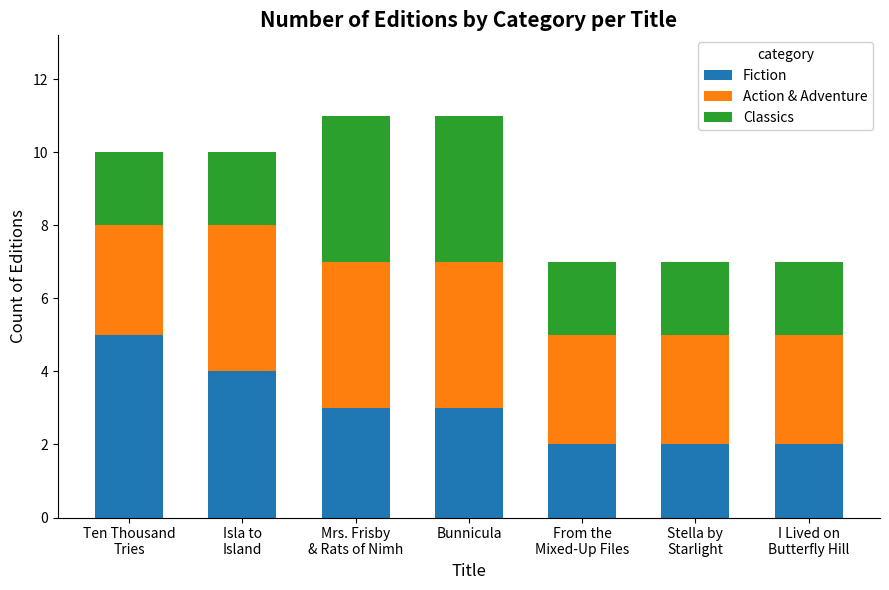

What is the difference between the maximum and minimum values in the Fiction series?

3